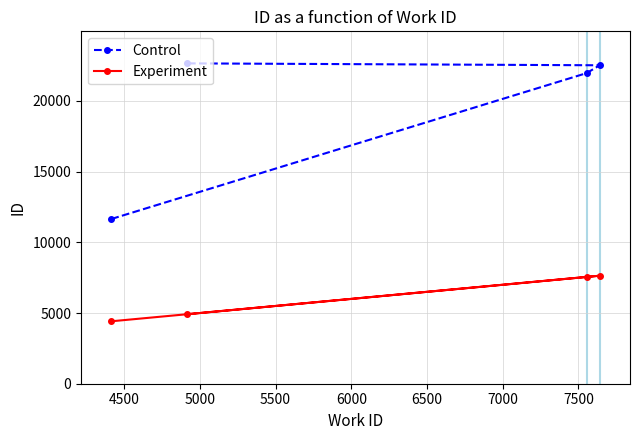

Which series has the widest spread of values?

Control